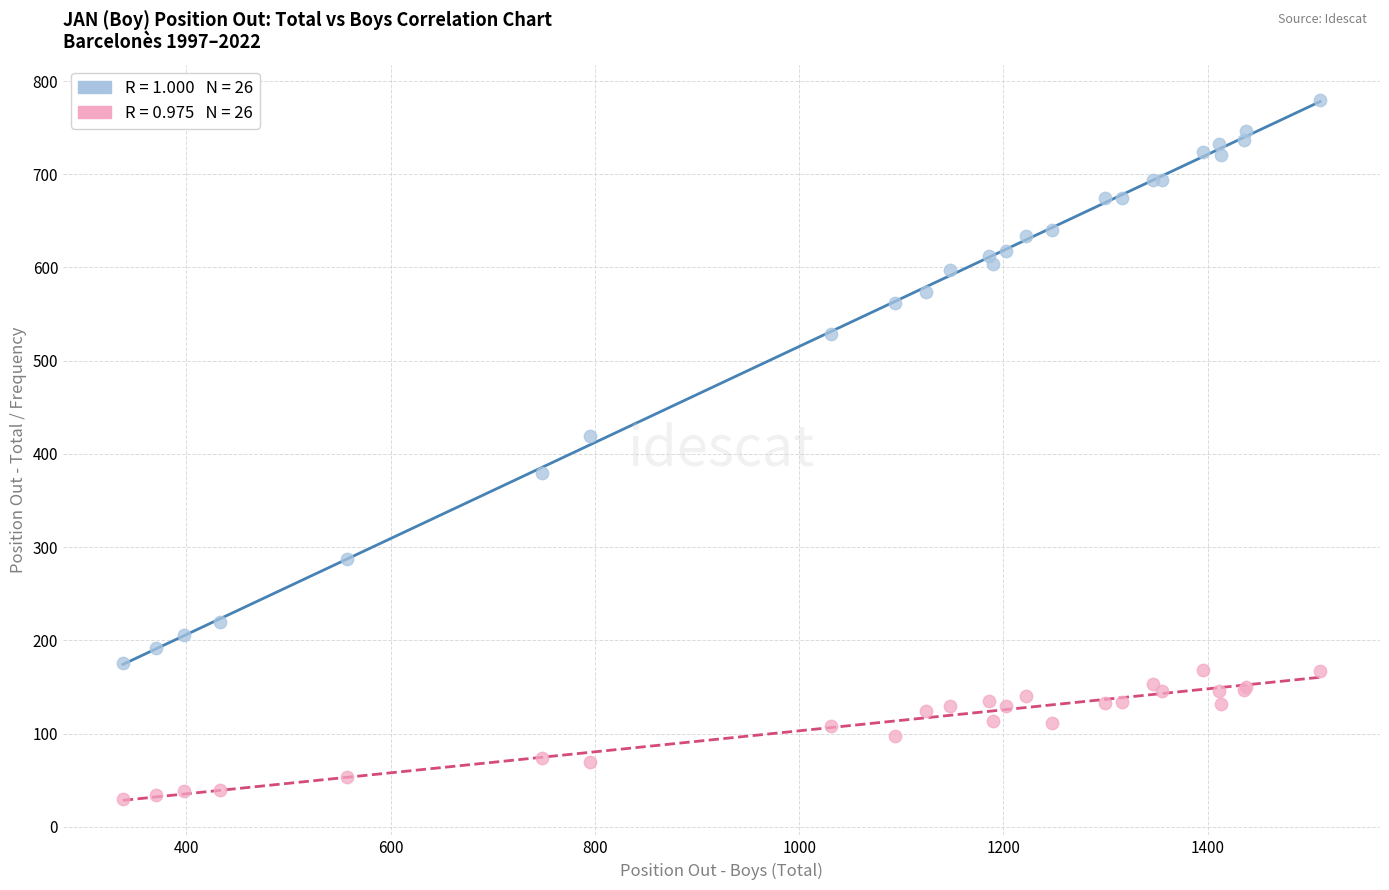

Across all series, what Y value is closest to 405?

419